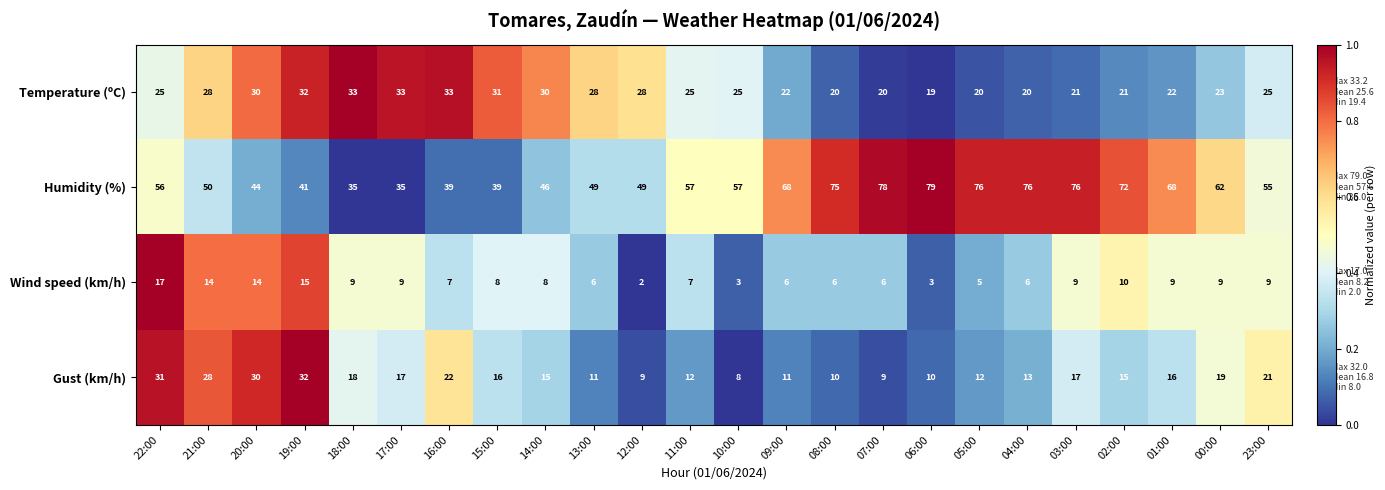

What is the maximum value shown in the chart?

79